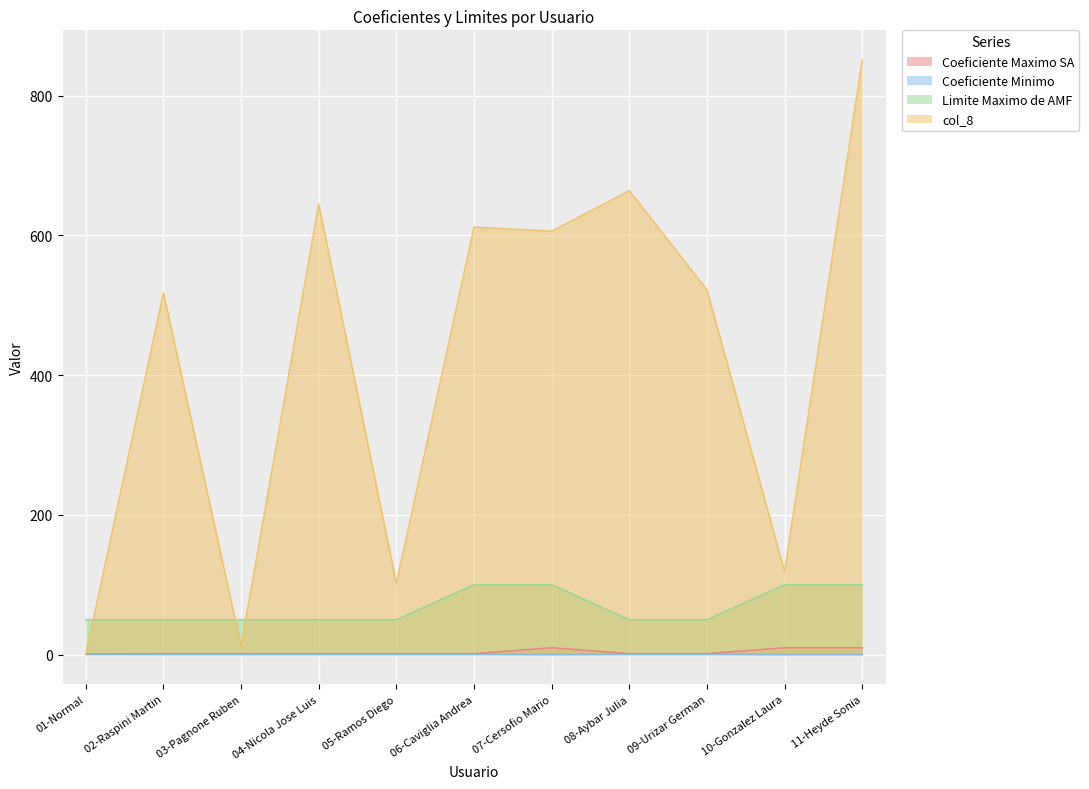

How many data points in Limite Maximo de AMF are above 50?

4